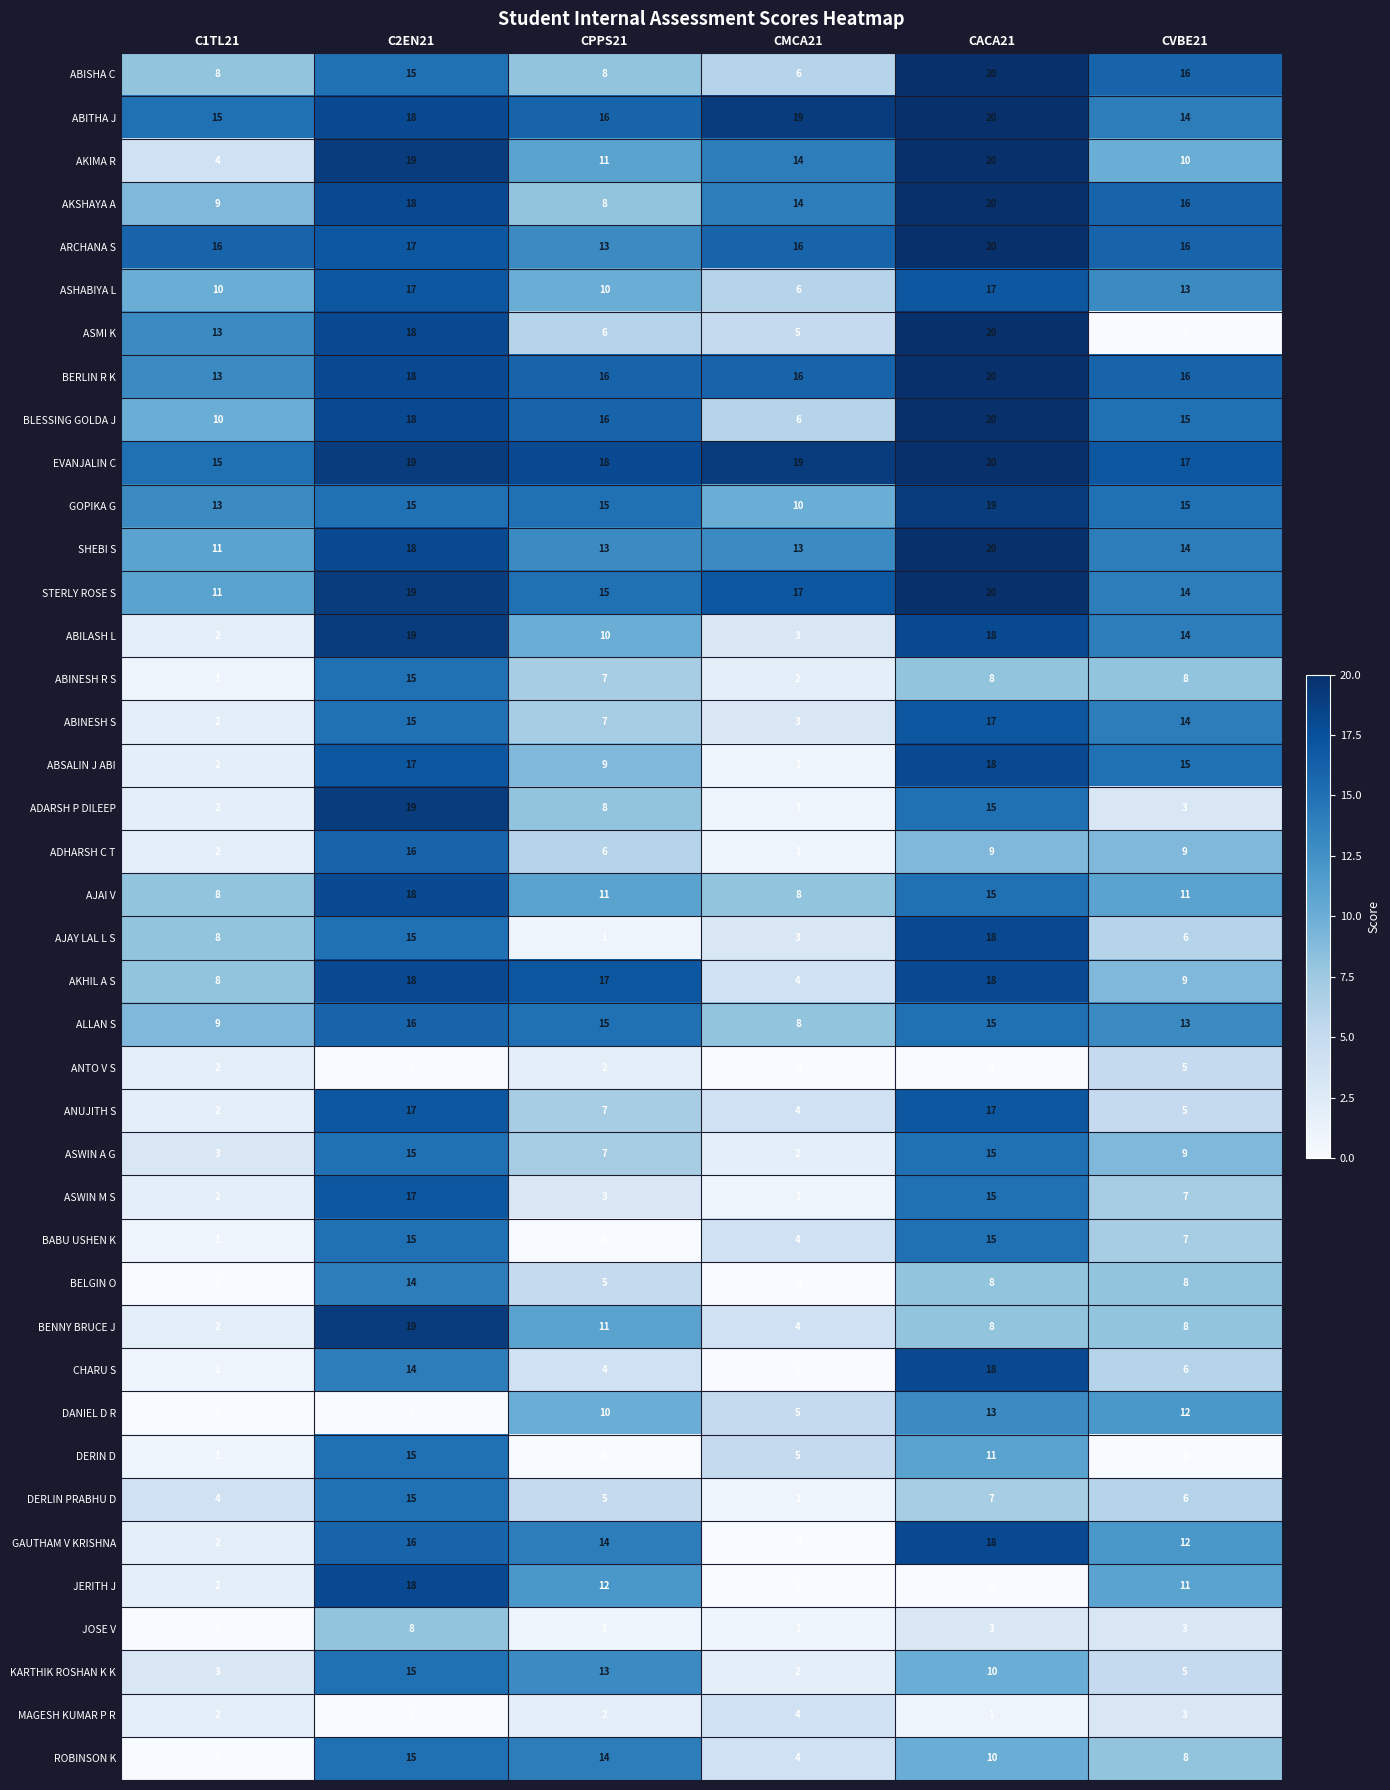

Rank the categories by ABITHA J value from lowest to highest.

CVBE21, C1TL21, CPPS21, C2EN21, CMCA21, CACA21